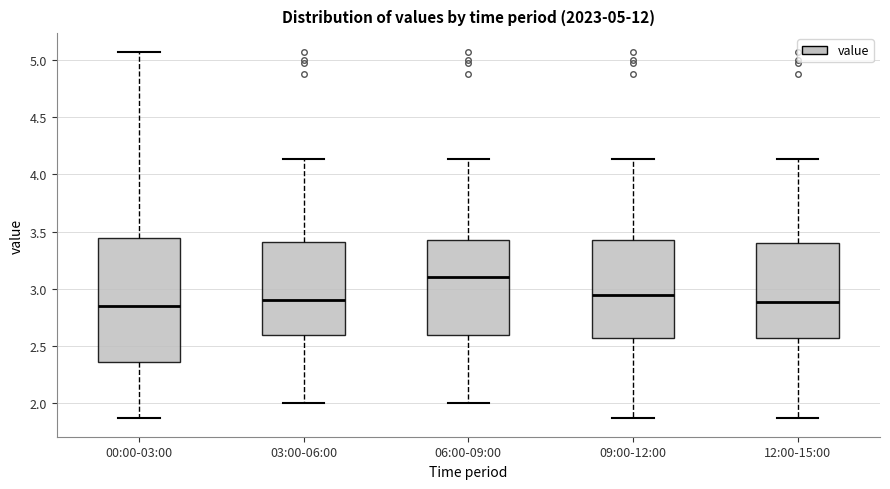

Comparing the boxes themselves (not the whiskers), which one is the tallest?

00:00-03:00